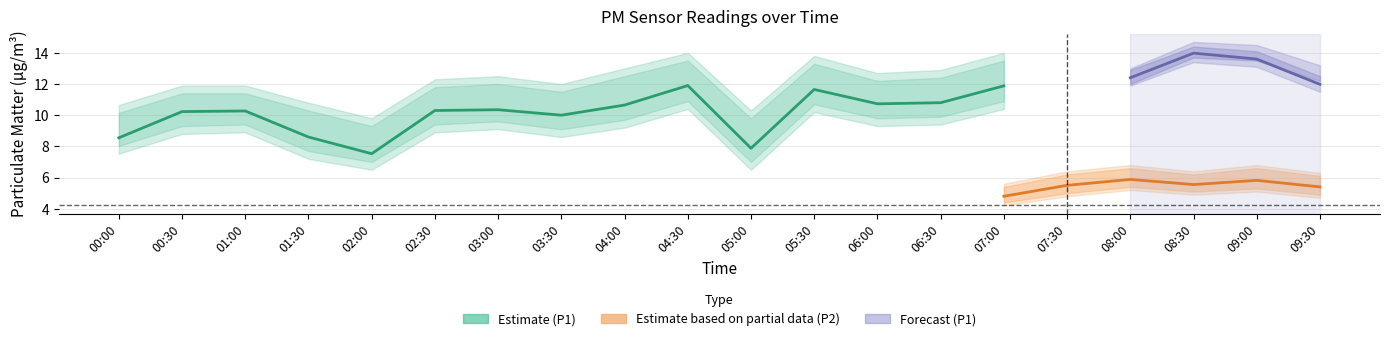

The value of P1_lo at 00:30 is 8.8. True or false?

True